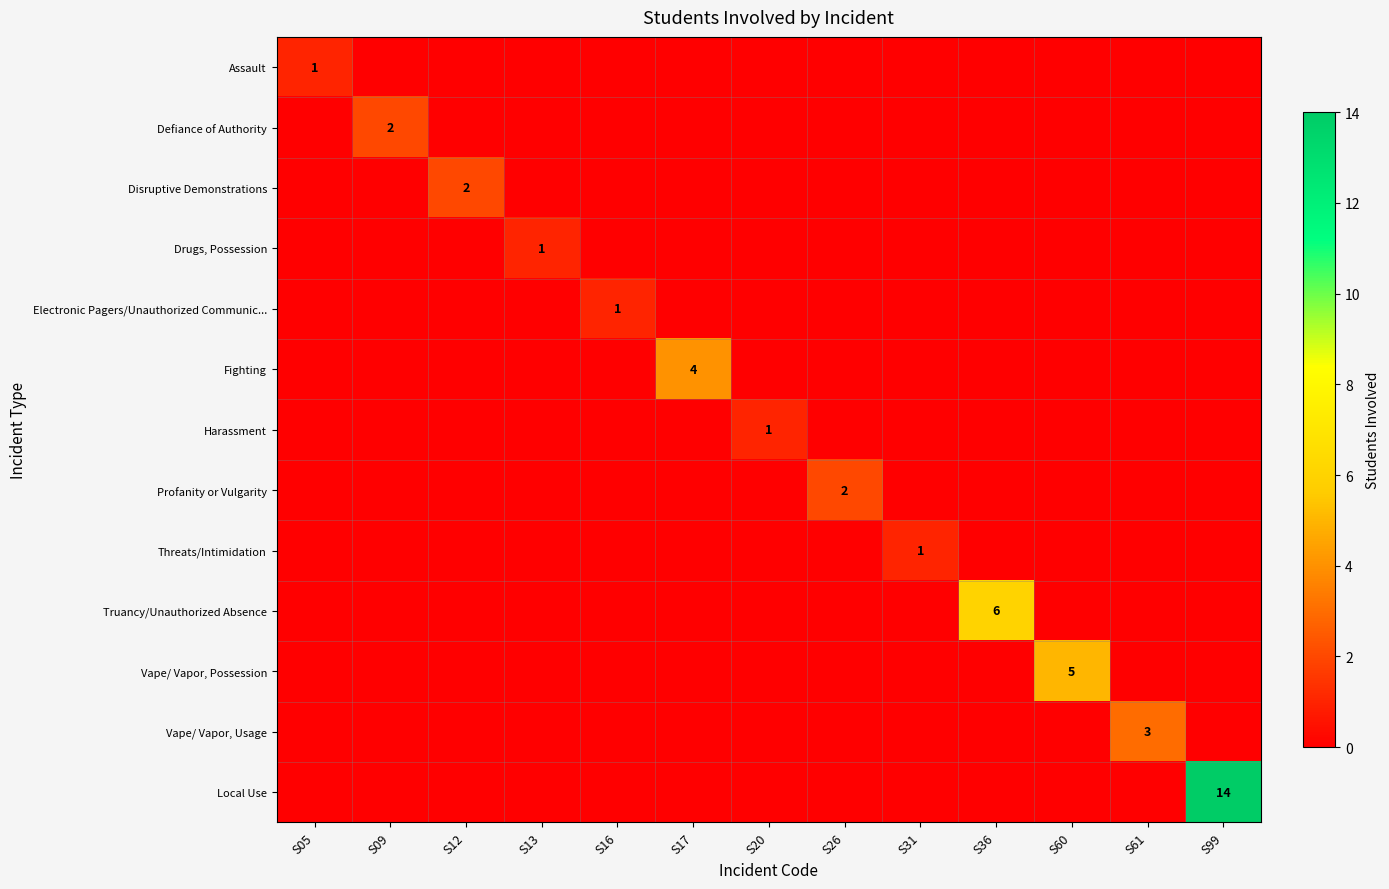

Between S12 and S16, which series saw the biggest shift?

Disruptive Demonstrations